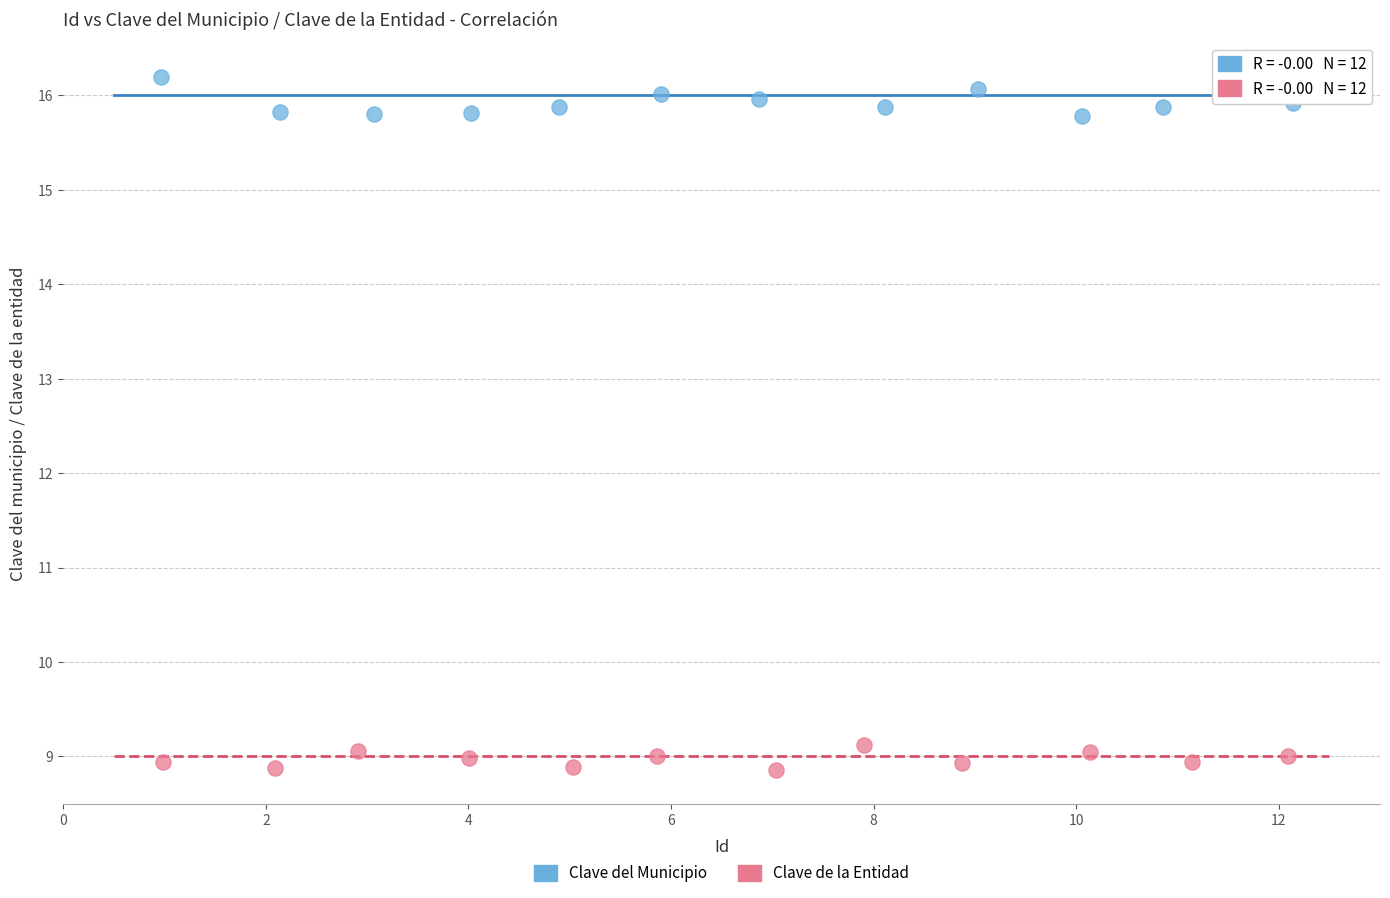

Which series reaches the maximum Y coordinate?

Clave del Municipio